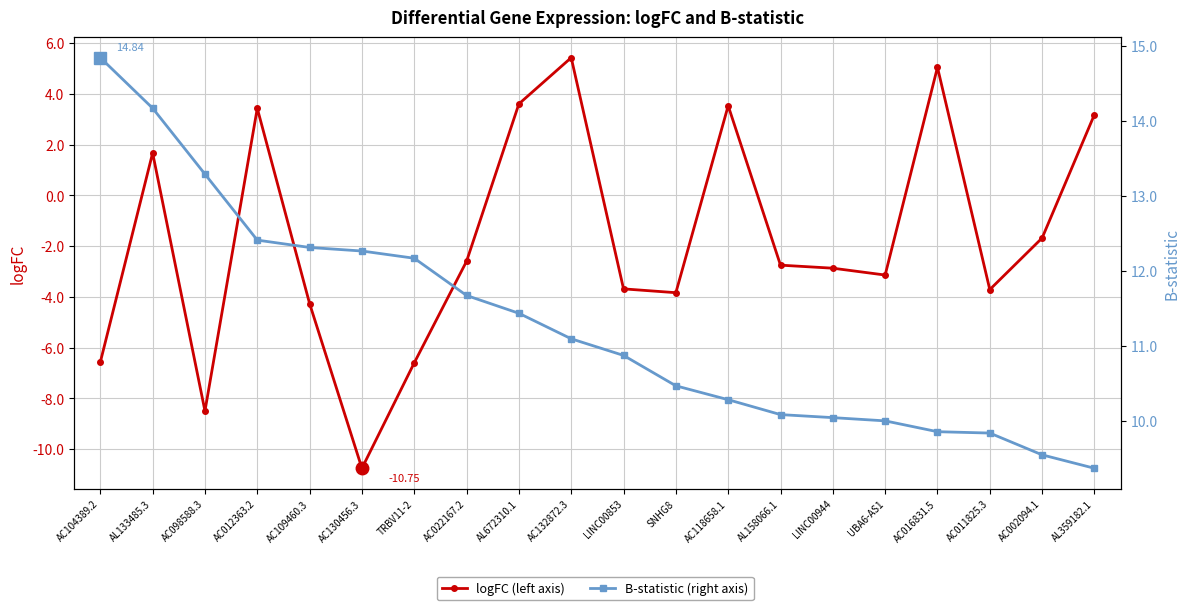

Reading left to right, extract all data points from this chart.

logFC (left axis): AC104389.2=-6.6	AL133485.3=1.7	AC098588.3=-8.5	AC012363.2=3.4	AC109460.3=-4.3	AC130456.3=-10.8	TRBV11-2=-6.6	AC022167.2=-2.6	AL672310.1=3.6	AC132872.3=5.4	LINC00853=-3.7	SNHG8=-3.8	AC118658.1=3.5	AL158066.1=-2.8	LINC00944=-2.9	UBA6-AS1=-3.1	AC016831.5=5.0	AC011825.3=-3.7	AC002094.1=-1.7	AL359182.1=3.2
B-statistic (right axis): AC104389.2=14.8	AL133485.3=14.2	AC098588.3=13.3	AC012363.2=12.4	AC109460.3=12.3	AC130456.3=12.3	TRBV11-2=12.2	AC022167.2=11.7	AL672310.1=11.4	AC132872.3=11.1	LINC00853=10.9	SNHG8=10.5	AC118658.1=10.3	AL158066.1=10.1	LINC00944=10.0	UBA6-AS1=10.0	AC016831.5=9.9	AC011825.3=9.8	AC002094.1=9.5	AL359182.1=9.4